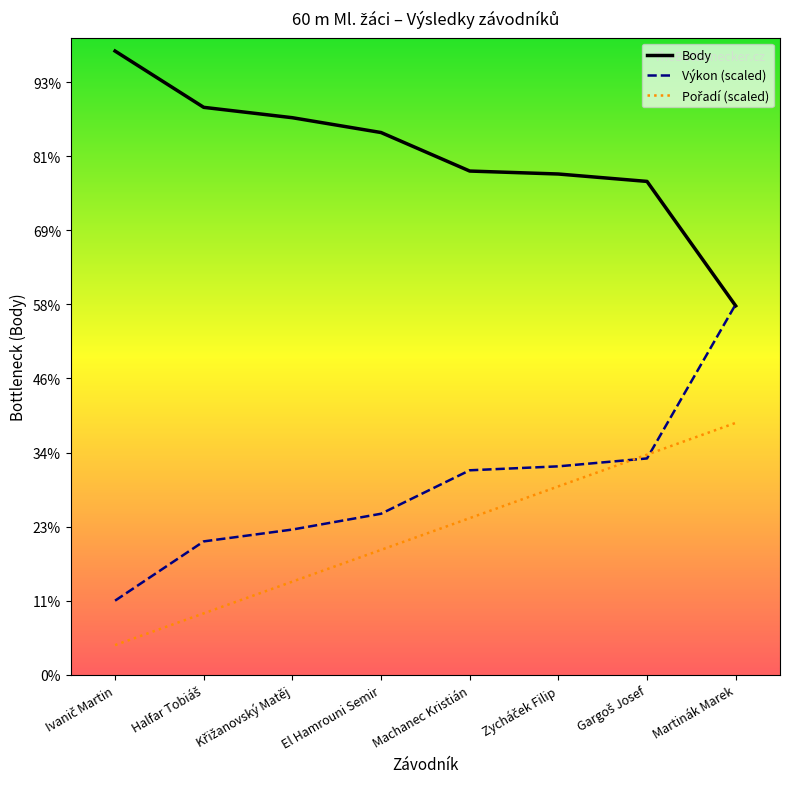

At which category does the chart reach its peak across all series?

Ivanič Martin